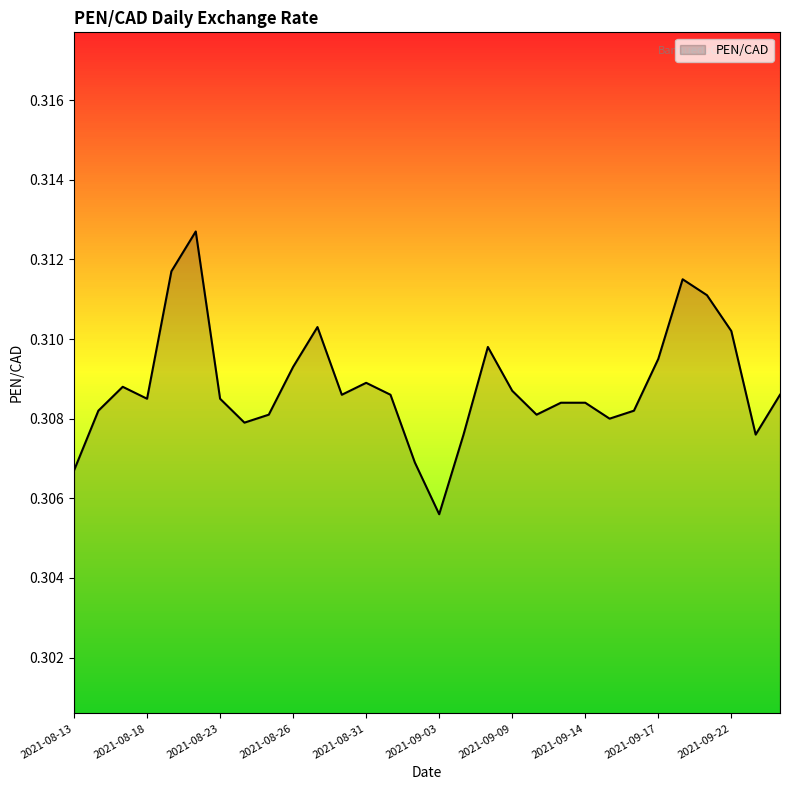

Reading left to right, extract all data points from this chart.

2021-08-13=0.3	2021-08-16=0.3	2021-08-17=0.3	2021-08-18=0.3	2021-08-19=0.3	2021-08-20=0.3	2021-08-23=0.3	2021-08-24=0.3	2021-08-25=0.3	2021-08-26=0.3	2021-08-27=0.3	2021-08-30=0.3	2021-08-31=0.3	2021-09-01=0.3	2021-09-02=0.3	2021-09-03=0.3	2021-09-07=0.3	2021-09-08=0.3	2021-09-09=0.3	2021-09-10=0.3	2021-09-13=0.3	2021-09-14=0.3	2021-09-15=0.3	2021-09-16=0.3	2021-09-17=0.3	2021-09-20=0.3	2021-09-21=0.3	2021-09-22=0.3	2021-09-23=0.3	2021-09-24=0.3